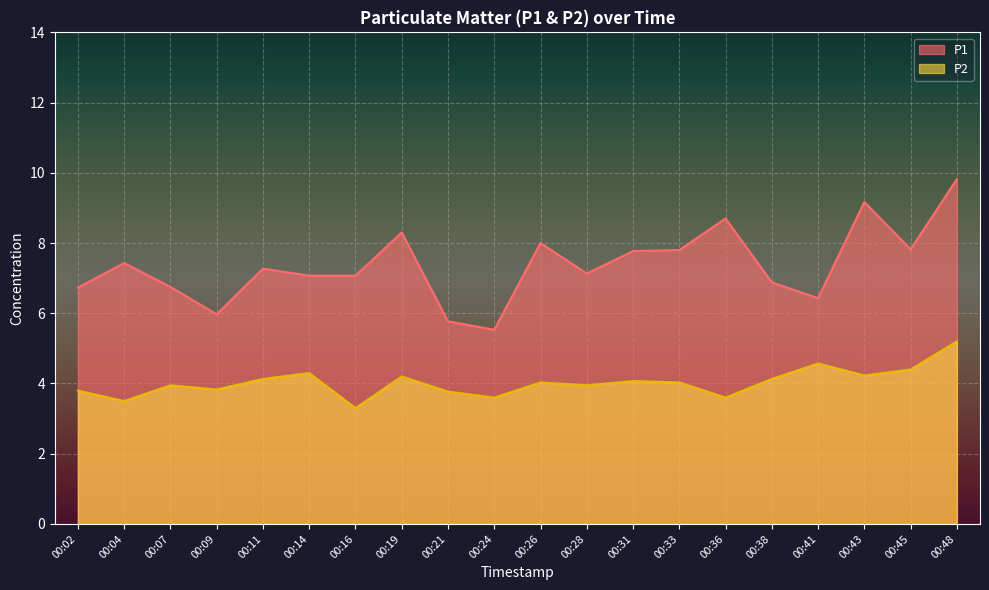

What is the lowest value of the P1 series?

5.5